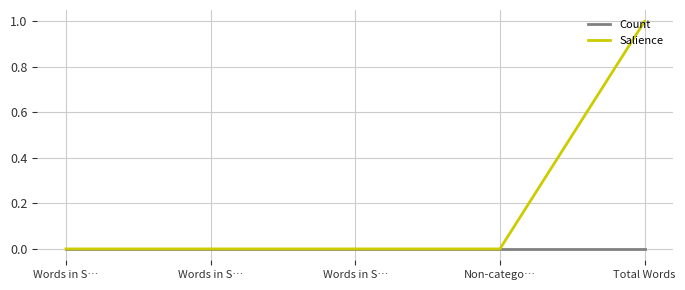

The value of Salience at Non-catego… is 0. True or false?

True